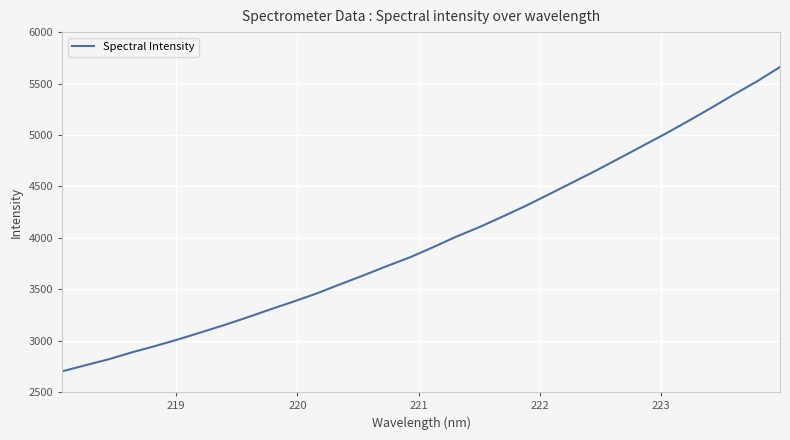

What is the maximum value shown in the chart?

5660.8